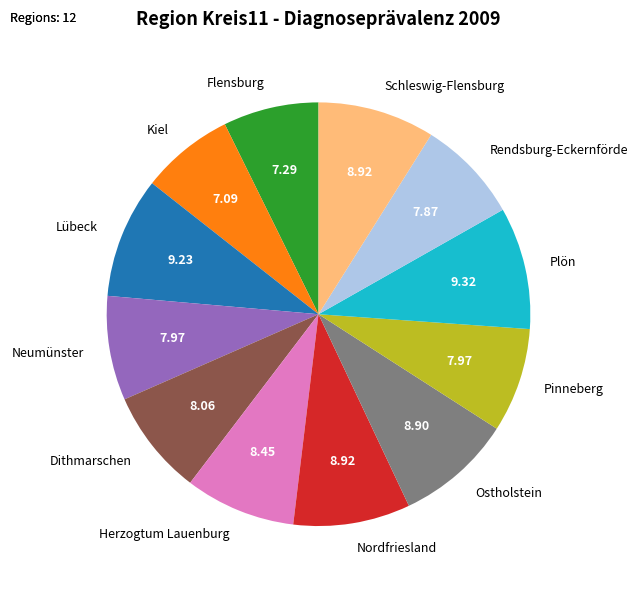

Does any single category account for the majority?

No